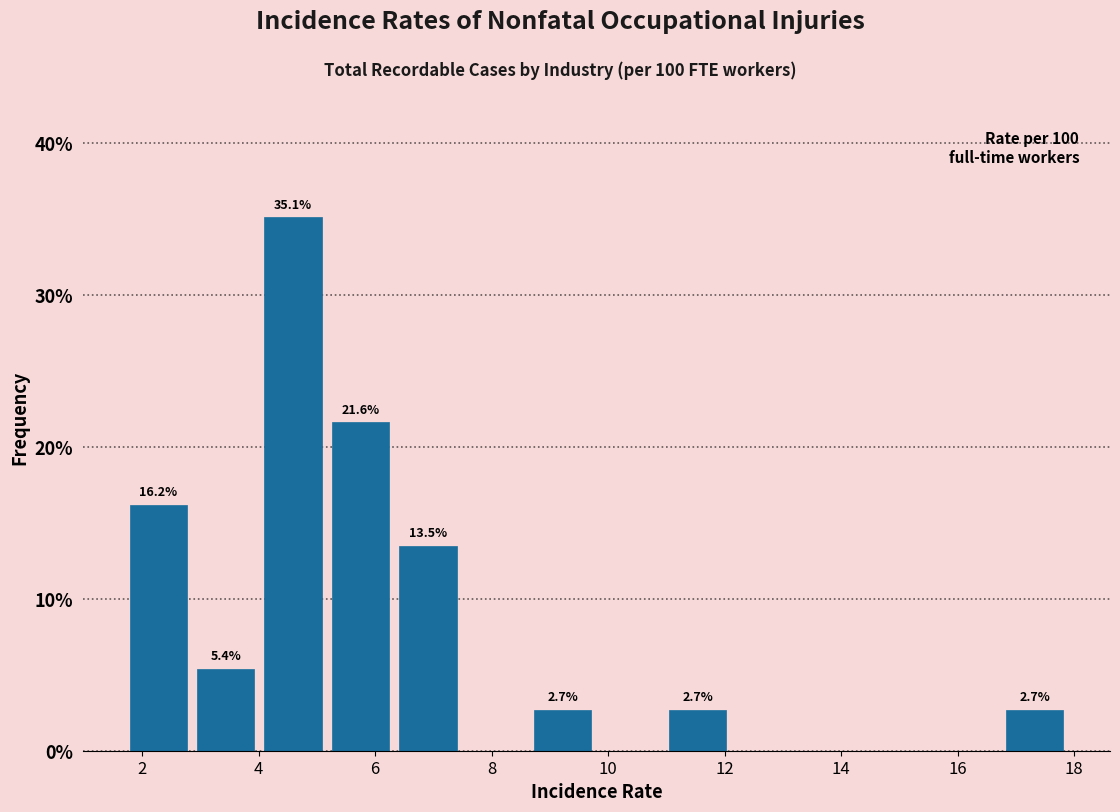

Over which range of the x-axis is the bar tallest?

4.0 to 5.2